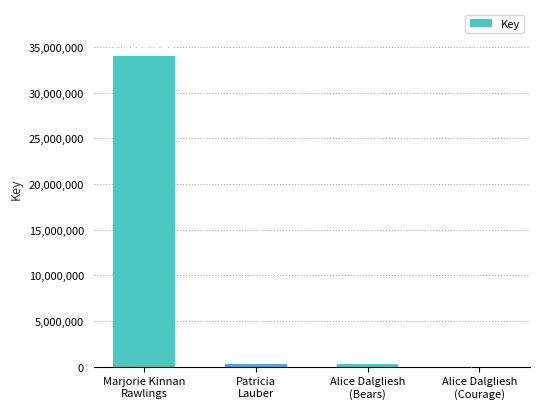

What is the change in value from Marjorie Kinnan
Rawlings to Alice Dalgliesh
(Bears)?

-33730706